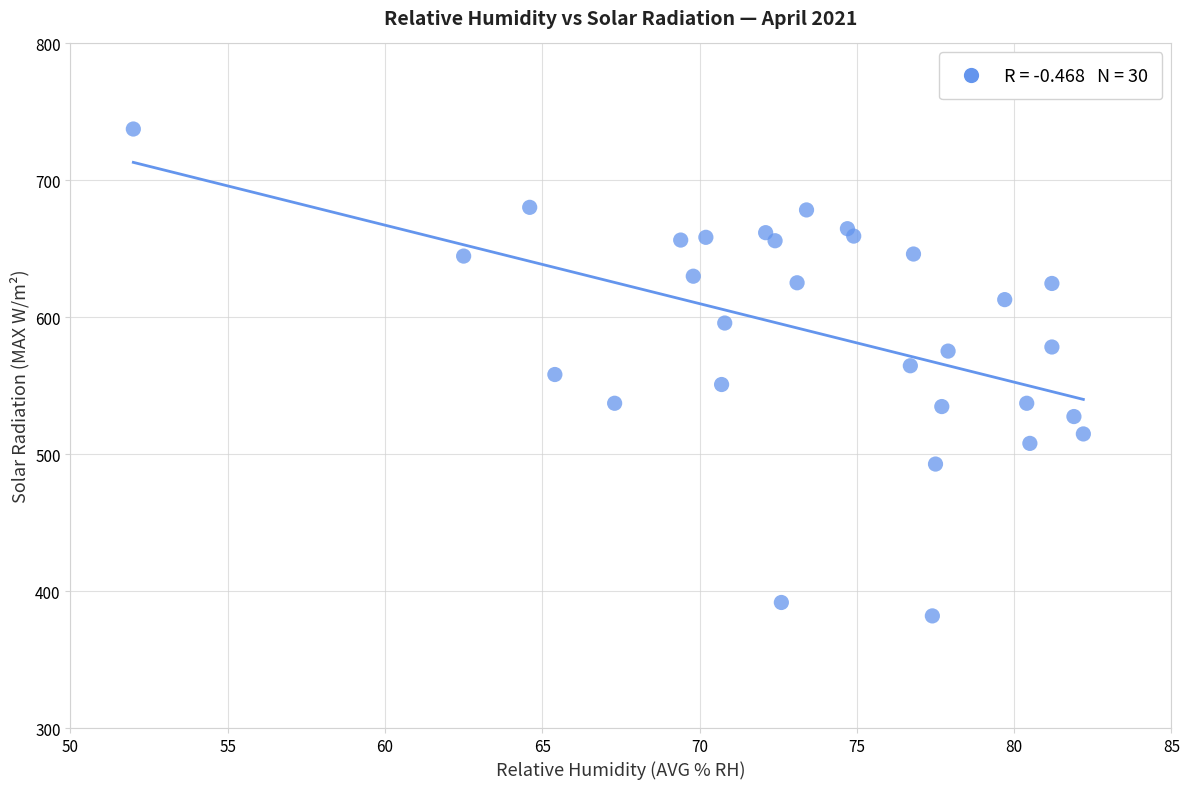

What is the range of Y values (max minus min)?

355.6